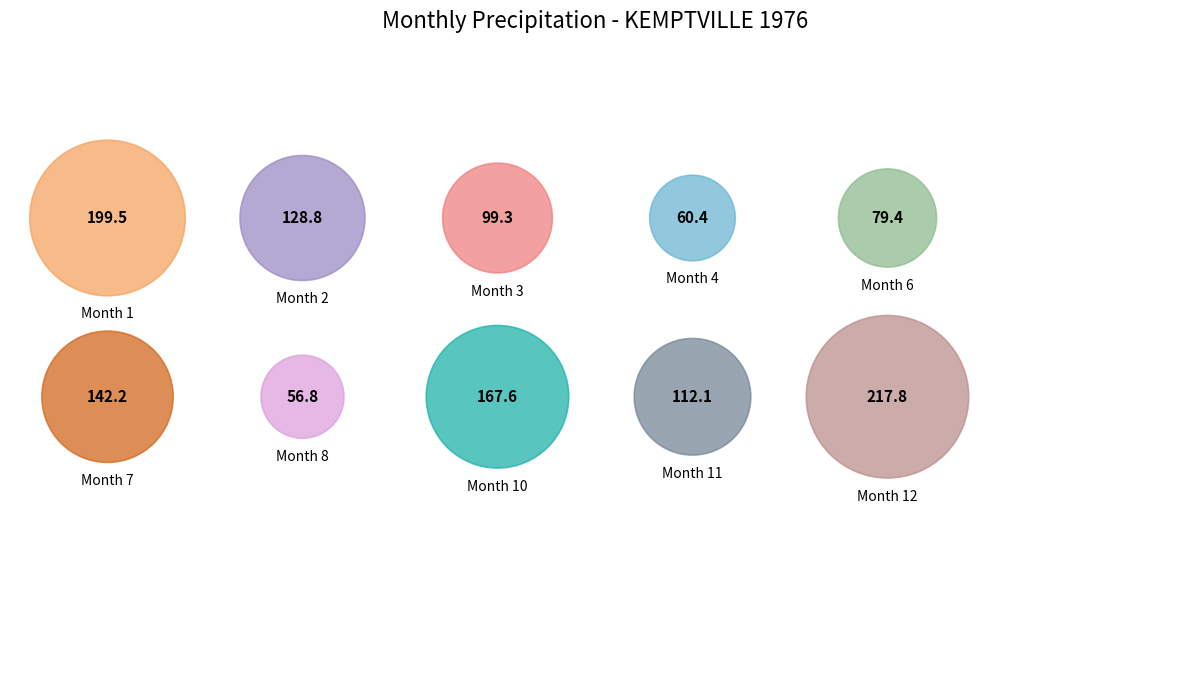

Which category has the smallest portion of the pie?

8